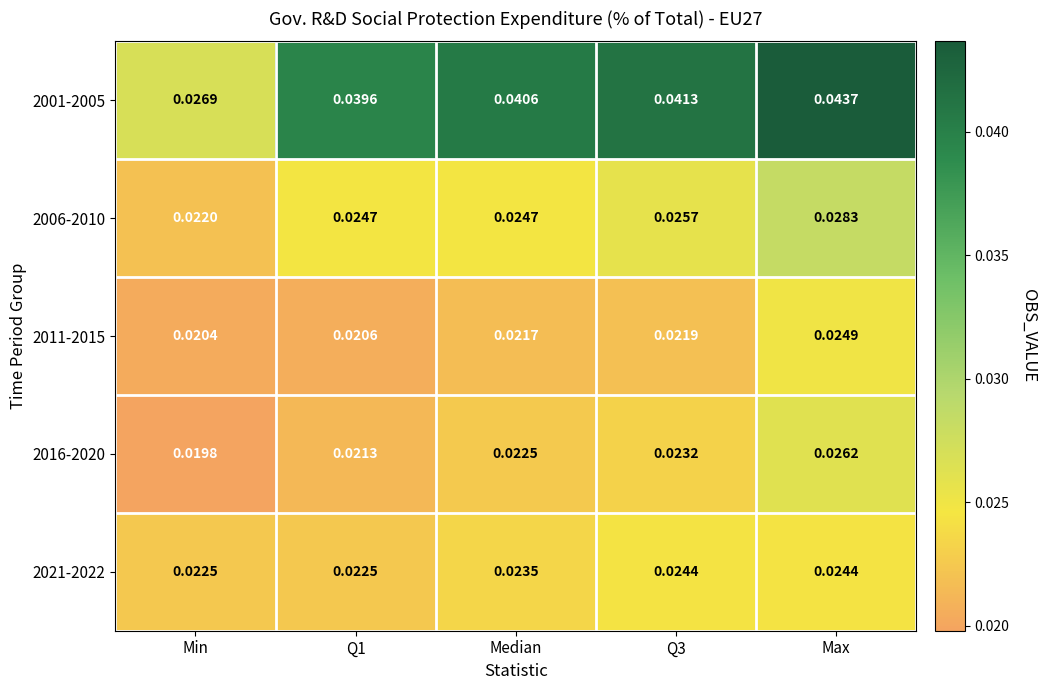

How many distinct data groups are displayed?

5